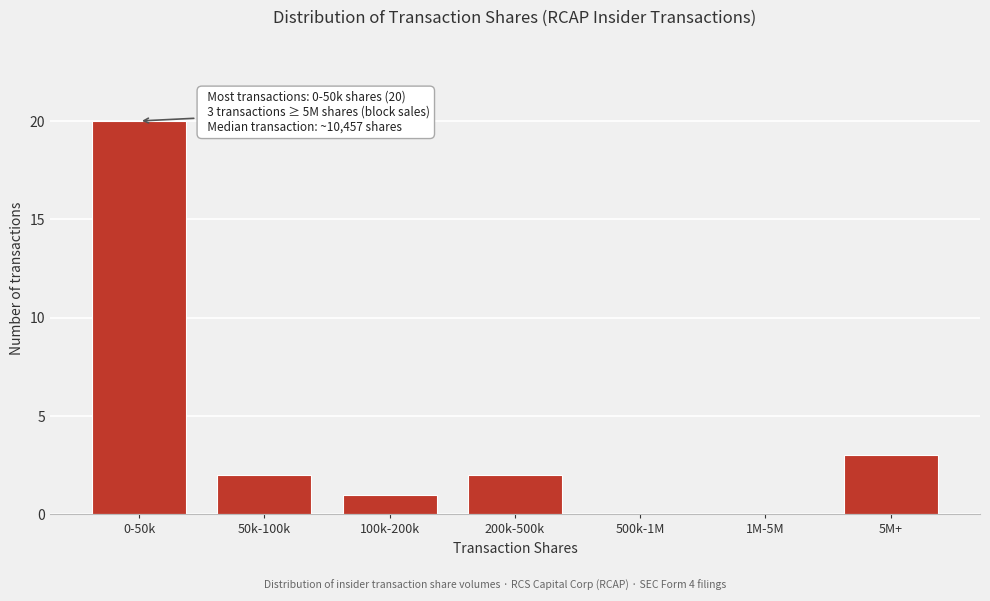

Reading right to left, what are all the values shown in this chart?

5M+=3	1M-5M=0	500k-1M=0	200k-500k=2	100k-200k=1	50k-100k=2	0-50k=20